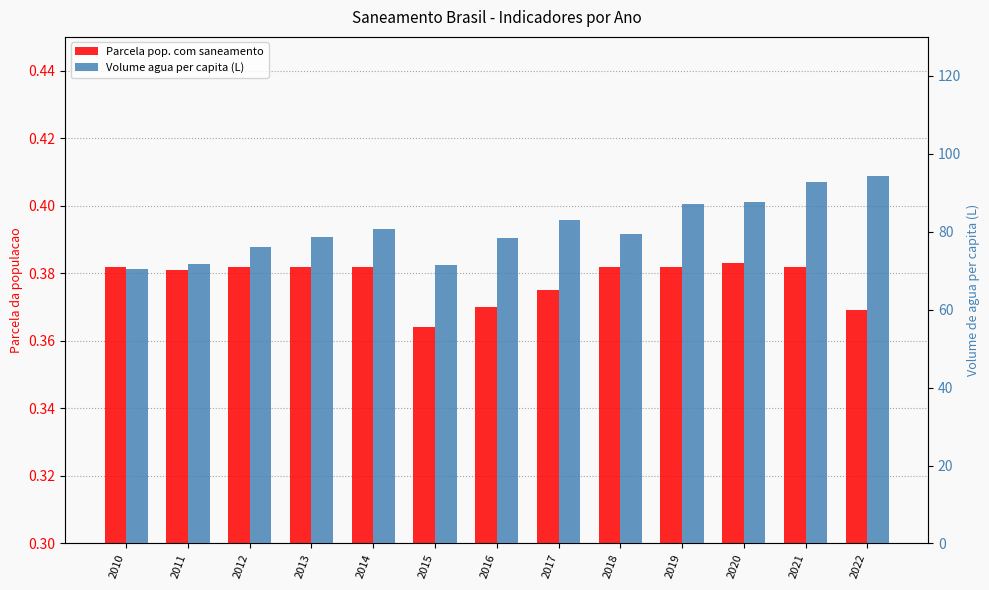

Which series has the largest total across all categories?

Volume agua per capita (L)